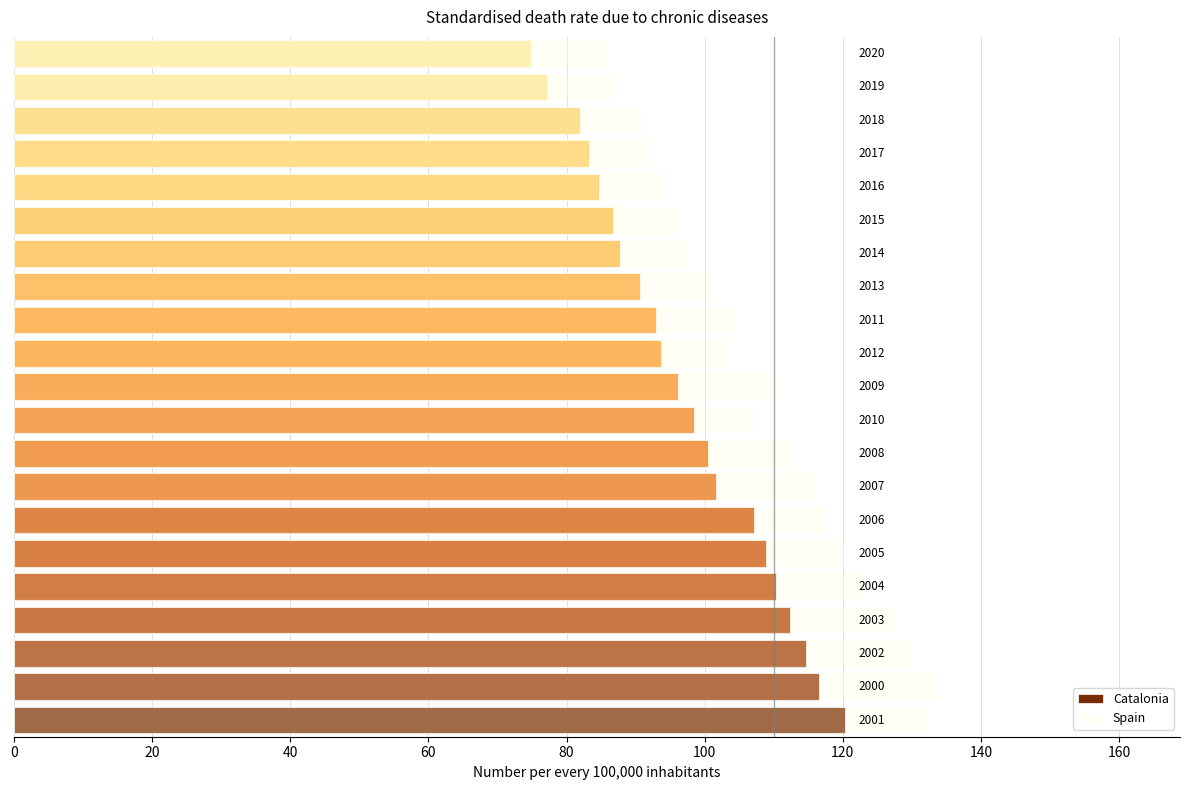

Between 16 and 20, which series saw the biggest shift?

Catalonia